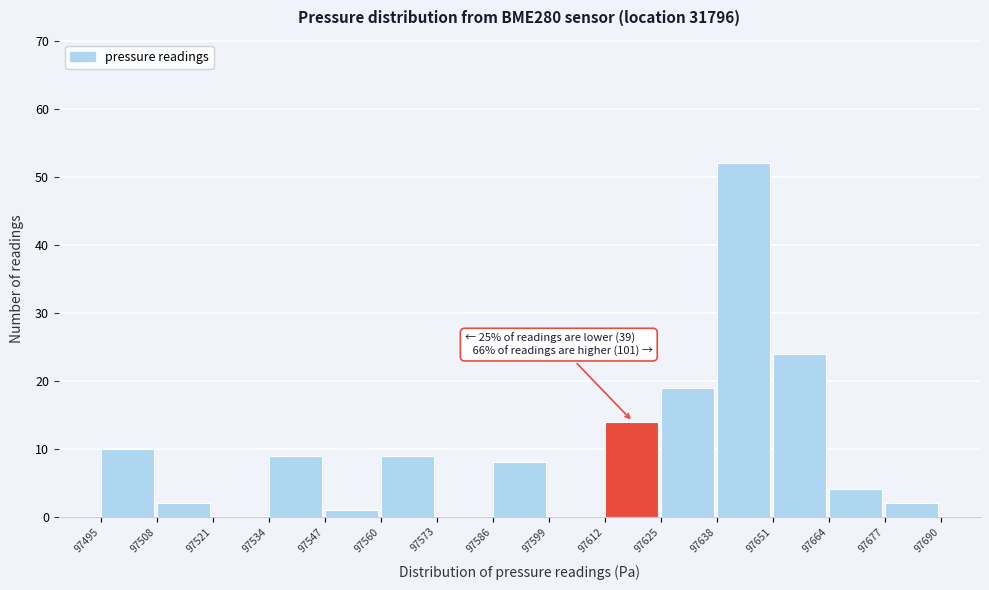

Which range on the x-axis has the tallest bar?

97638 to 97651